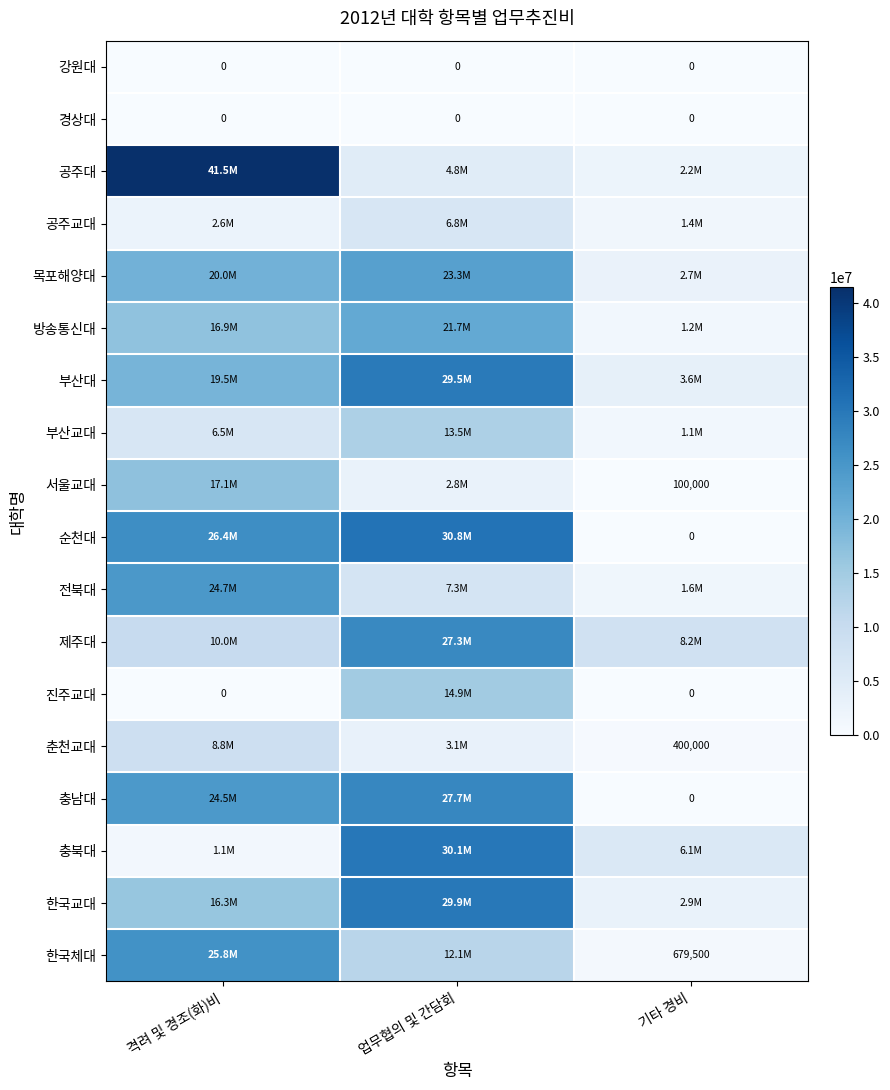

True or false: 춘천교대 has a value of 400000 at 기타 경비.

True